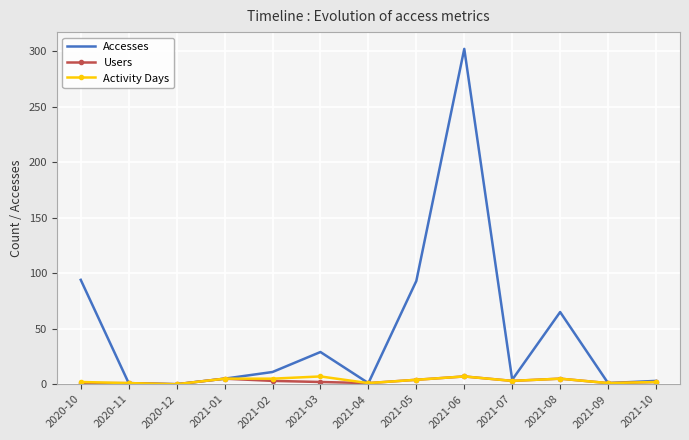

How many distinct data groups are displayed?

3